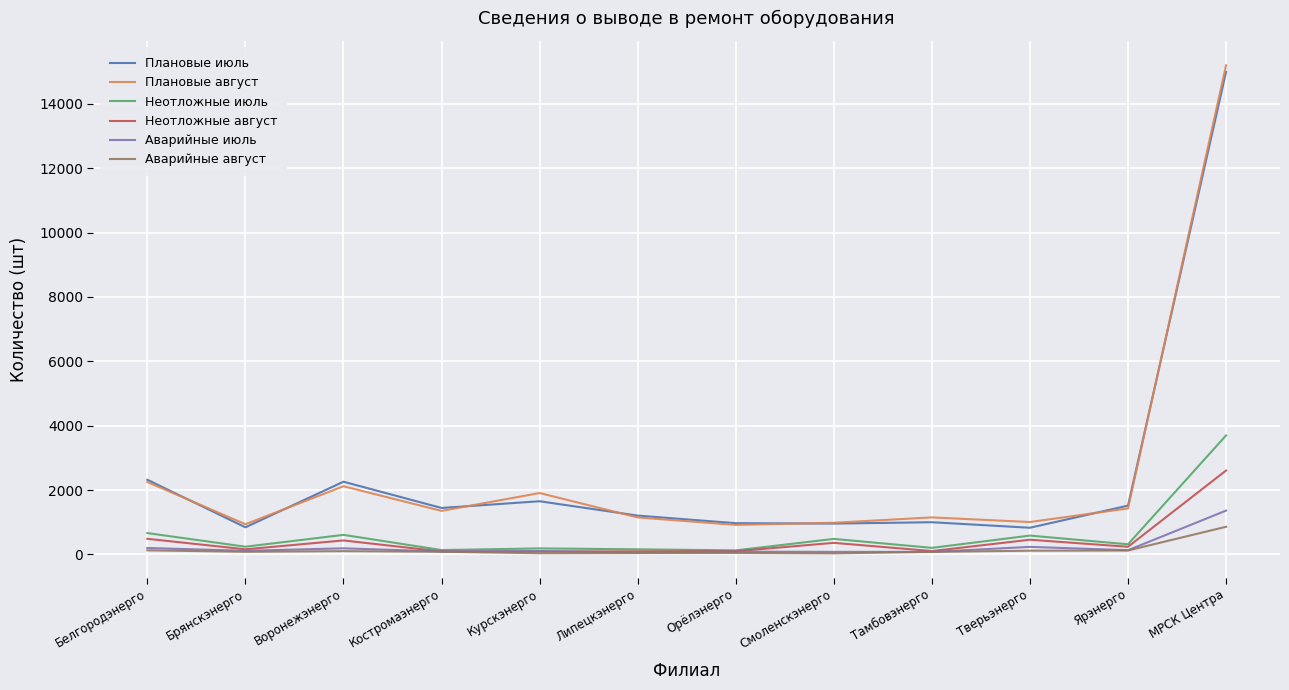

Does the chart have visible grid lines?

Yes